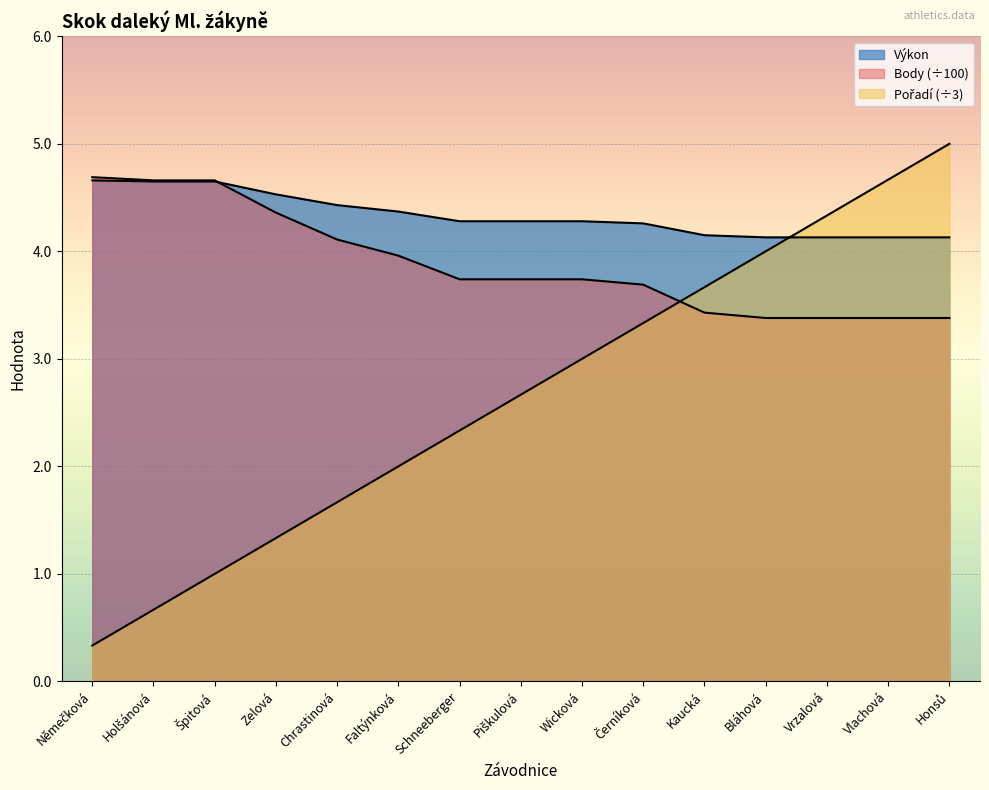

Reading left to right, what are all the values shown in this chart?

Výkon: Němečková=4.7	Holšánová=4.7	Špitová=4.7	Zelová=4.5	Chrastinová=4.4	Faltýnková=4.4	Schneeberger=4.3	Piškulová=4.3	Wicková=4.3	Černíková=4.3	Kaucká=4.2	Bláhová=4.1	Vrzalová=4.1	Vlachová=4.1	Honsů=4.1
Body: Němečková=4.7	Holšánová=4.7	Špitová=4.7	Zelová=4.4	Chrastinová=4.1	Faltýnková=4.0	Schneeberger=3.7	Piškulová=3.7	Wicková=3.7	Černíková=3.7	Kaucká=3.4	Bláhová=3.4	Vrzalová=3.4	Vlachová=3.4	Honsů=3.4
Pořadí: Němečková=0.3	Holšánová=0.7	Špitová=1.0	Zelová=1.3	Chrastinová=1.7	Faltýnková=2.0	Schneeberger=2.3	Piškulová=2.7	Wicková=3.0	Černíková=3.3	Kaucká=3.7	Bláhová=4.0	Vrzalová=4.3	Vlachová=4.7	Honsů=5.0